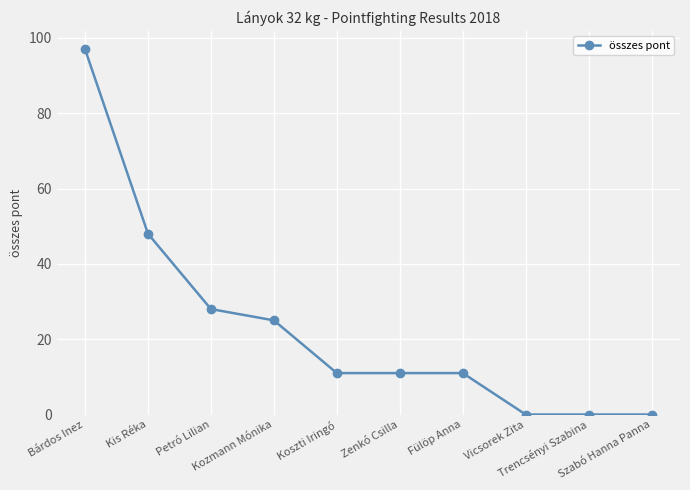

At which label does the data first exceed 11?

Bárdos Inez